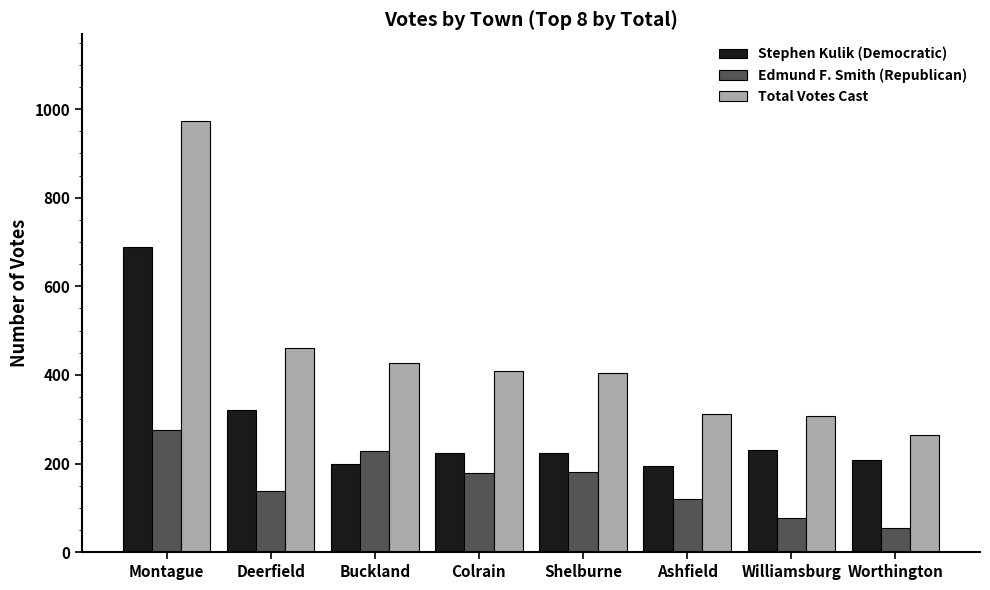

What is the difference between the highest and lowest values at Deerfield?

322